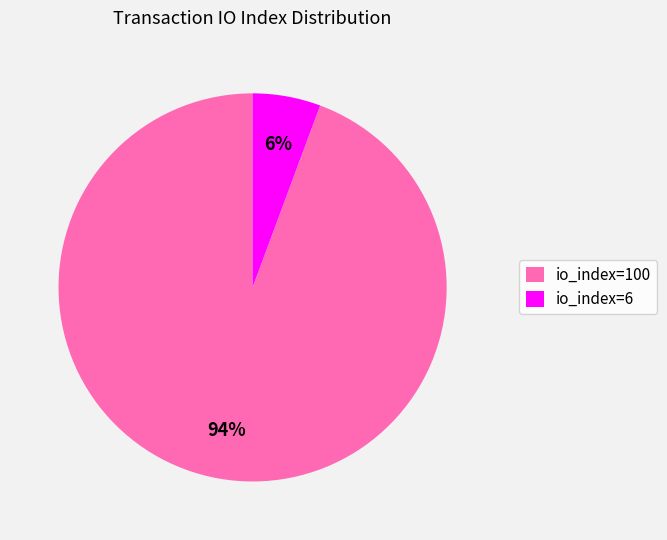

Which category accounts for the majority?

io_index=100